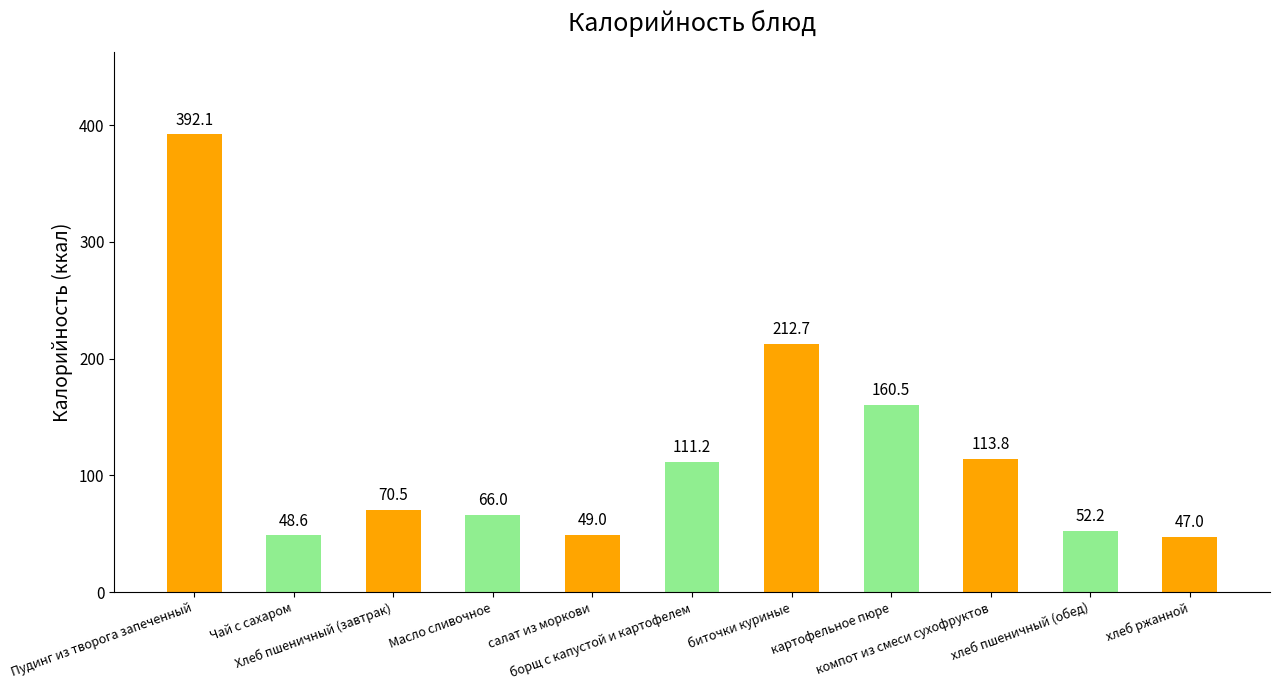

List the labels in order of value, largest first.

Пудинг из творога запеченный, биточки куриные, картофельное пюре, компот из смеси сухофруктов, борщ с капустой и картофелем, Хлеб пшеничный (завтрак), Масло сливочное, хлеб пшеничный (обед), салат из моркови, Чай с сахаром, хлеб ржанной